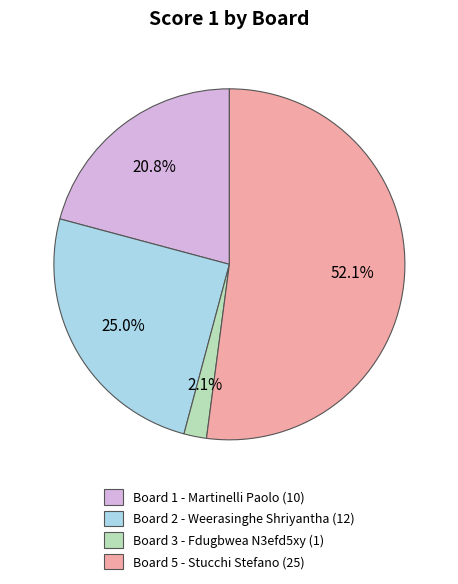

To the nearest percent, what is the average slice percentage?

25%